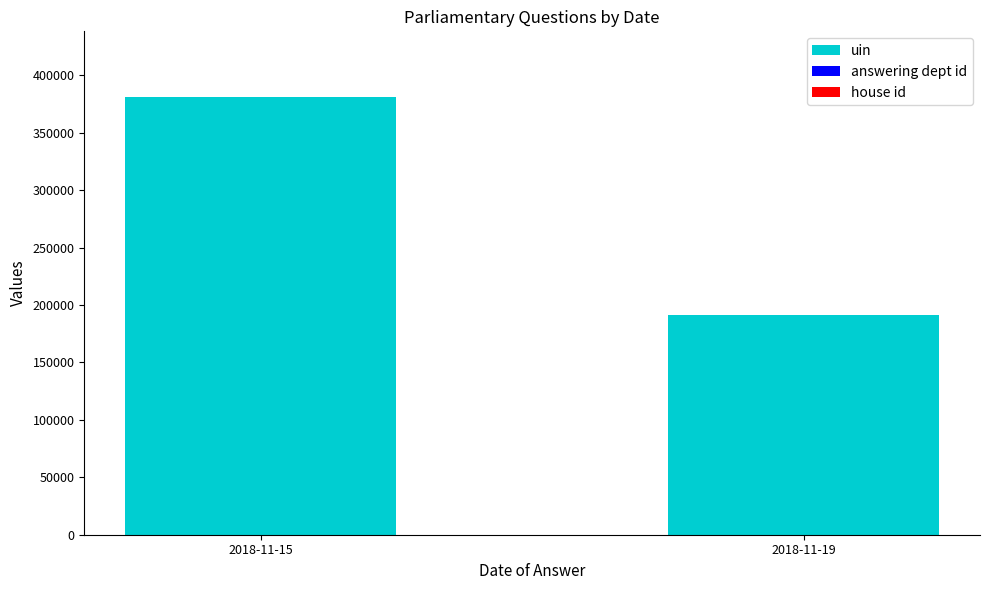

At which category is the sum across all series the highest?

2018-11-15